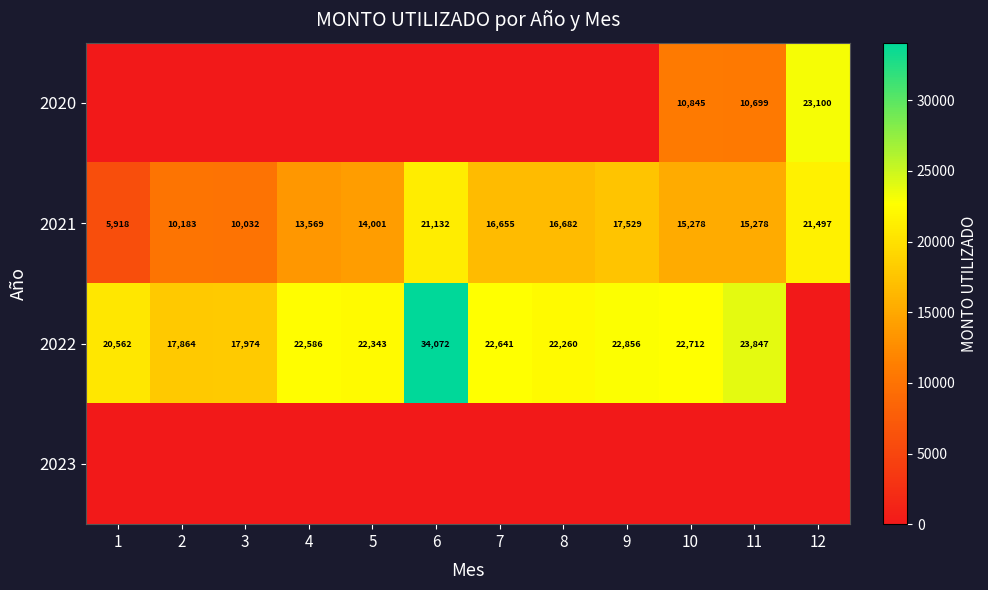

What is the average value of the 2021 series?

14813